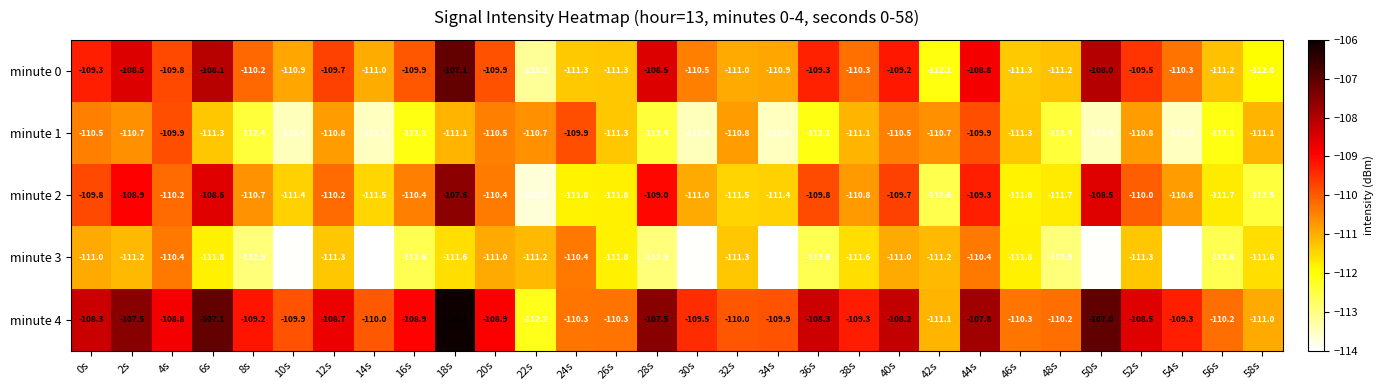

What is the maximum value for minute 0?

-107.1